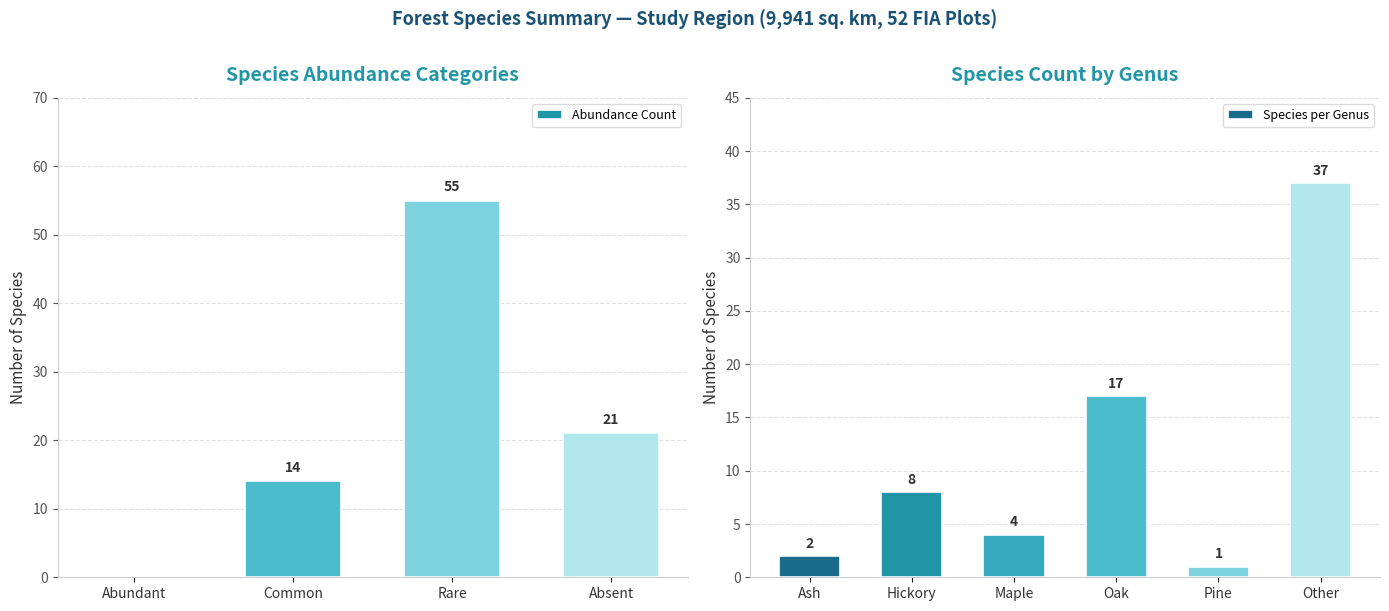

What is the total value across all series at Absent?

21